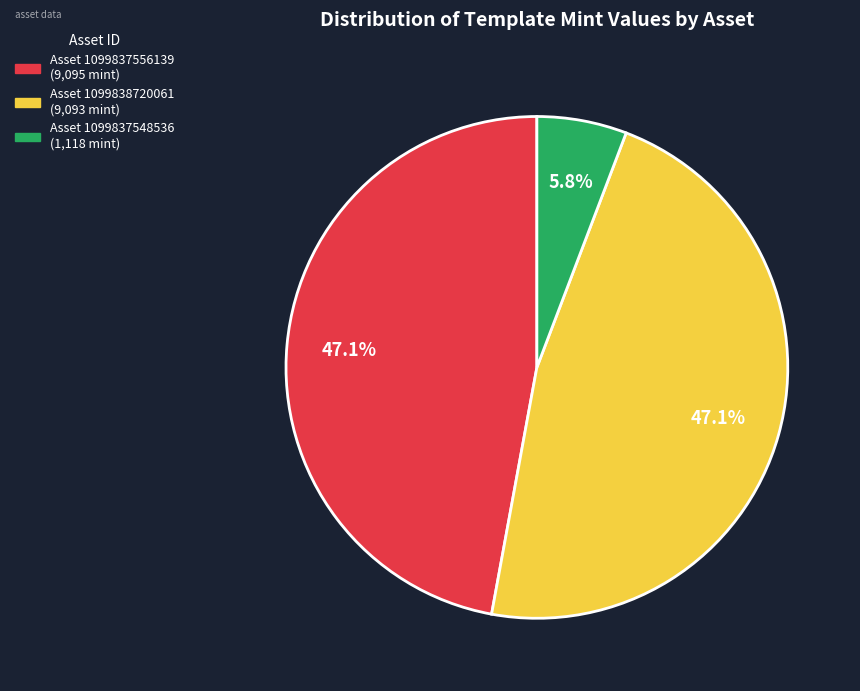

Is there a majority slice in this chart?

No